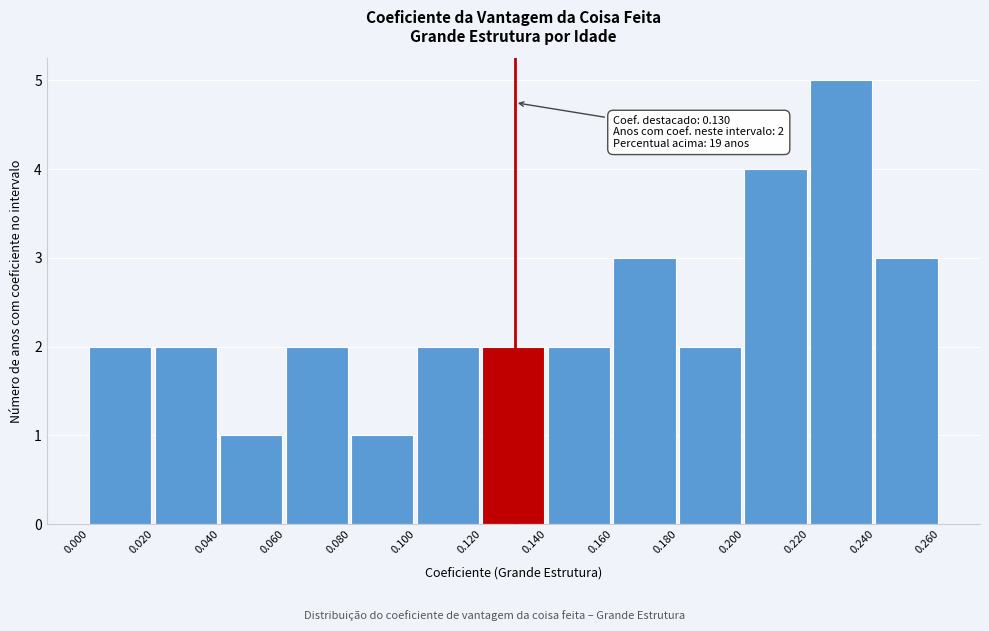

Over which range of the x-axis is the bar tallest?

0.220 to 0.240